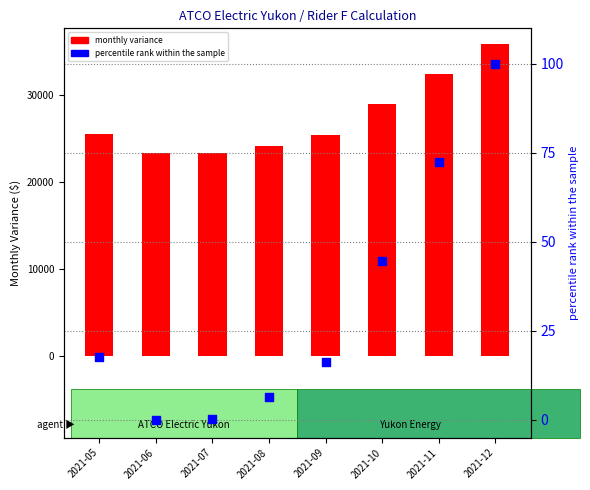

Which series has the largest Y range (max minus min)?

monthly variance